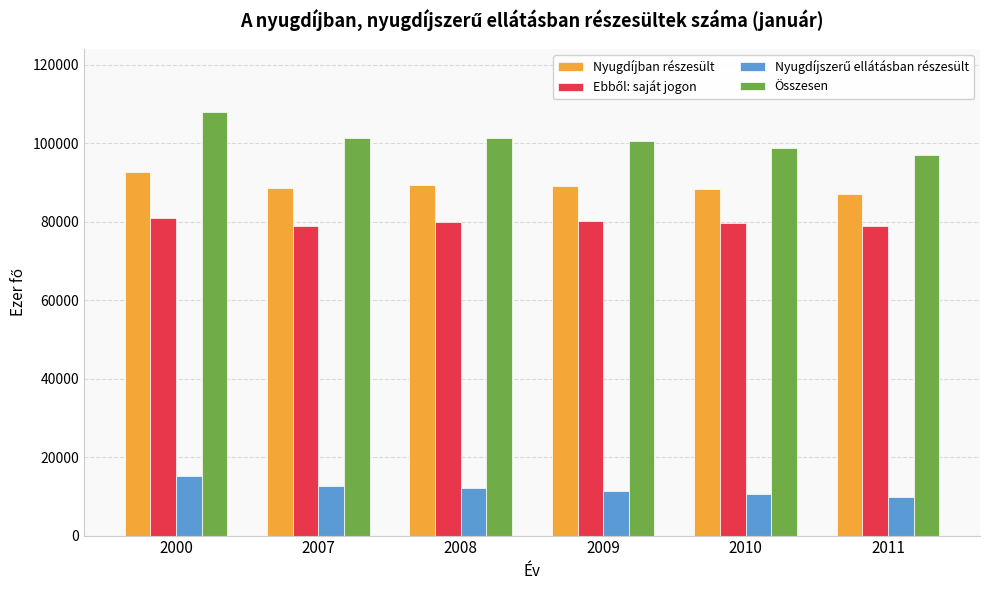

What is the spread (max minus min) of values at 2009?

89115